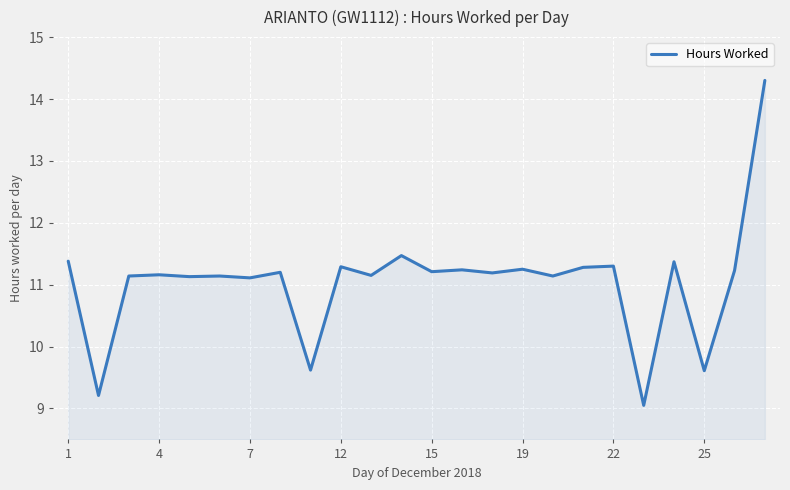

What is the maximum value shown in the chart?

14.3